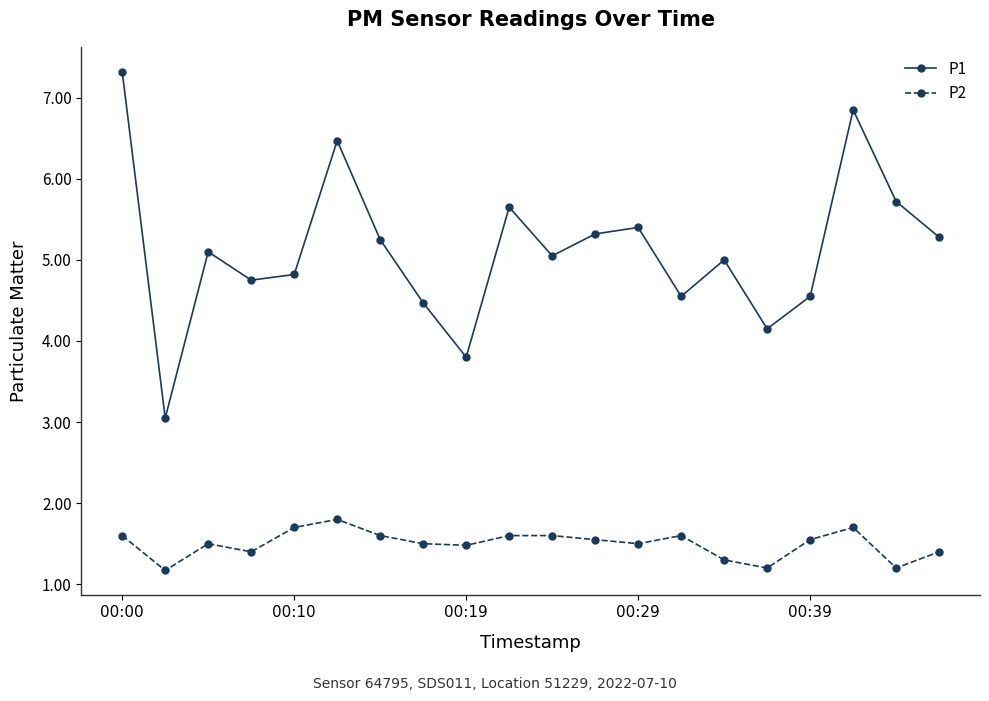

True or false: P2 and P1 intersect in this chart.

False